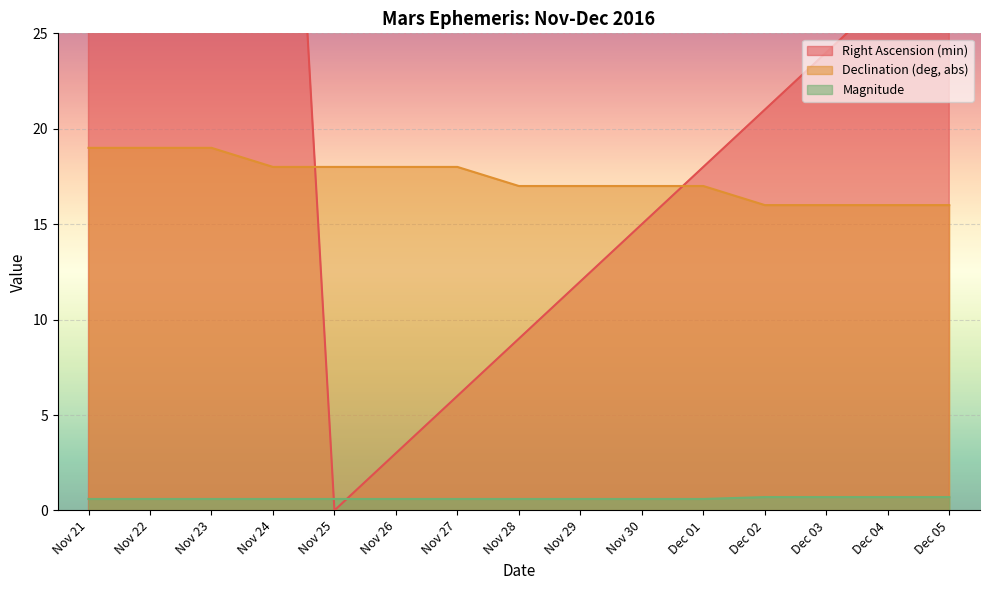

At which label is Right Ascension (min) closest to 28?

Dec 04